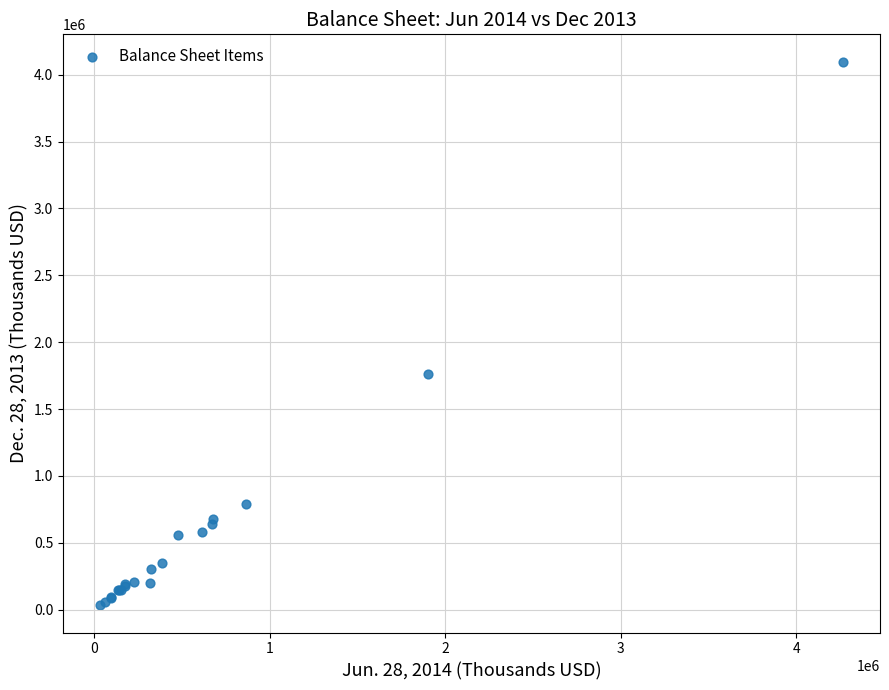

What Y value in the scatter plot is closest to 2065331?

1761708